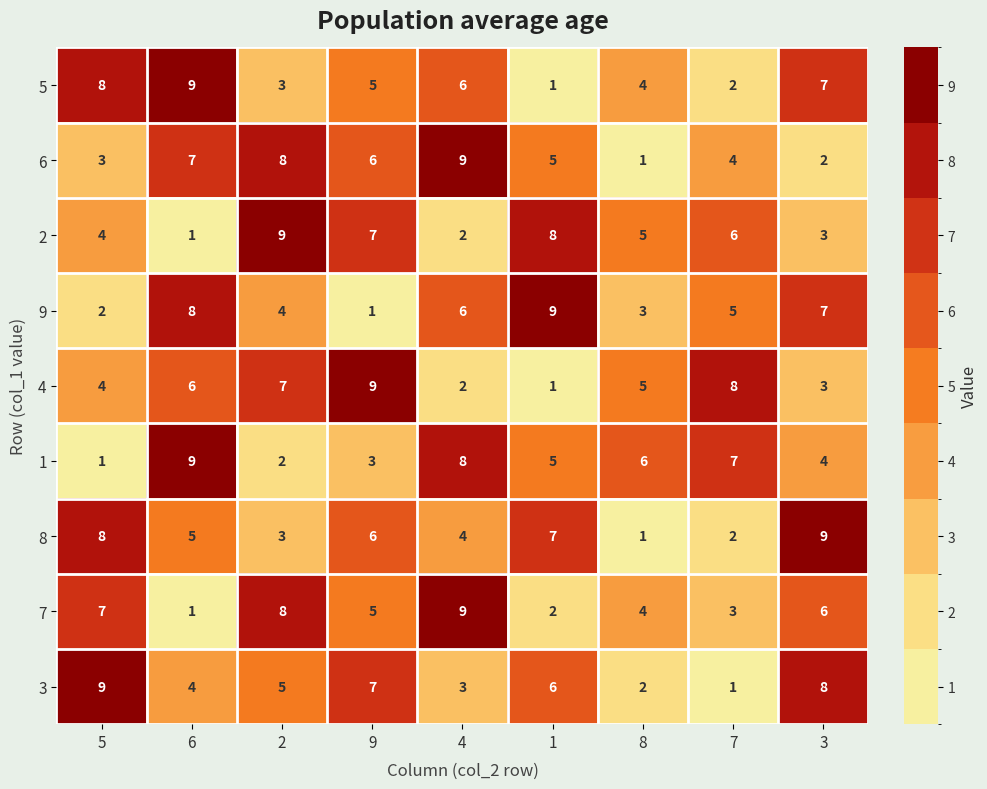

List the labels in order of 2 value, smallest first.

6, 4, 3, 5, 8, 7, 9, 1, 2